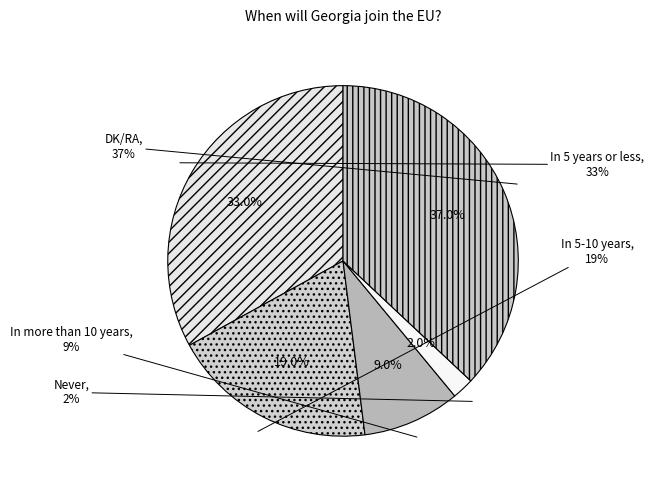

How many segments does this pie chart have?

5